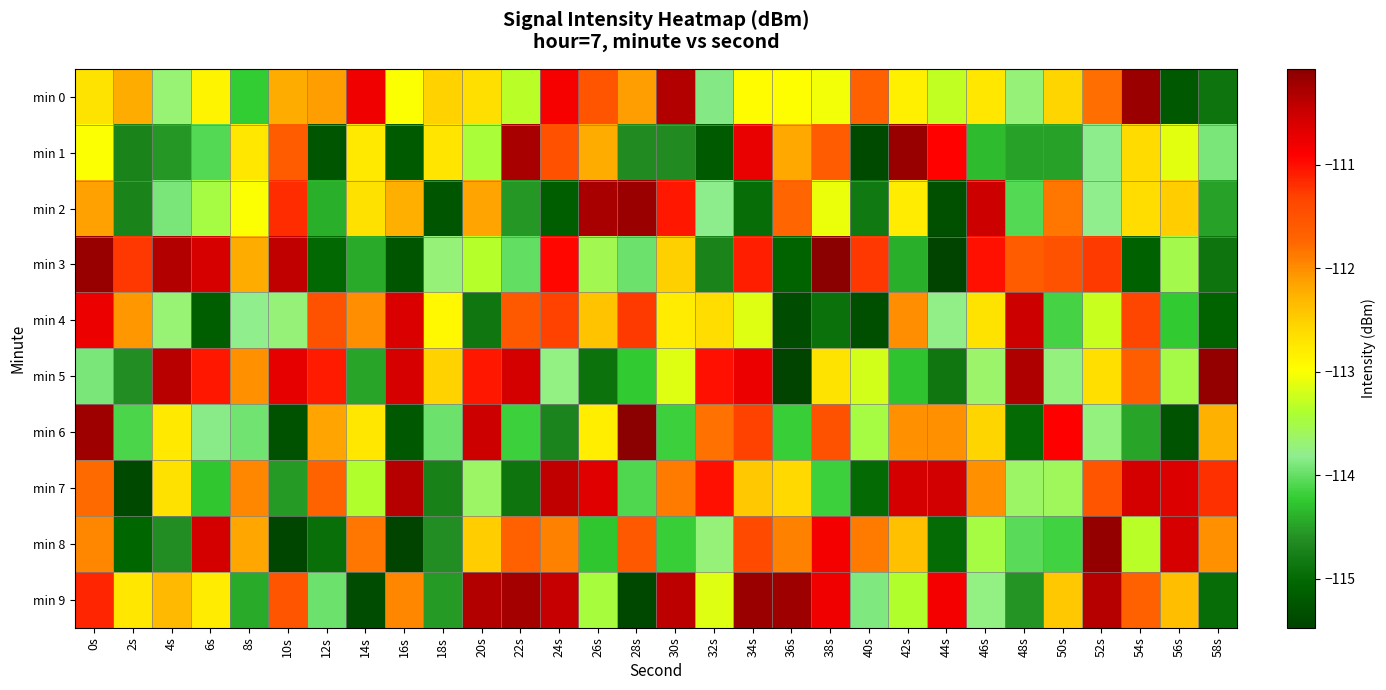

Which has a higher value, 20s or 24s?

24s